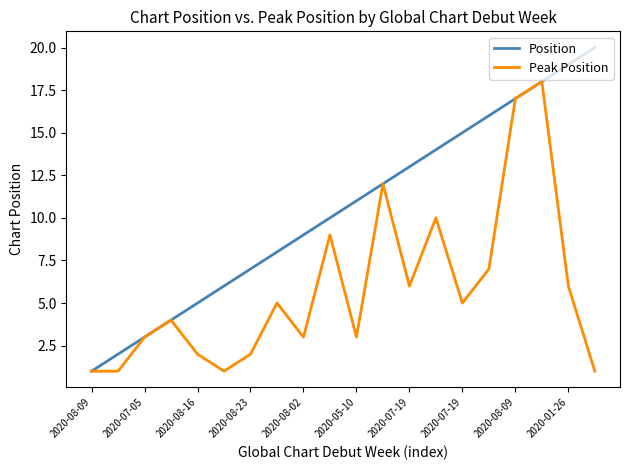

Reading left to right, transcribe all the data shown in this chart.

Position: 1	2	3	4	5	6	7	8	9	10	11	12	13	14	15	16	17	18	19	20
Peak Position: 1	1	3	4	2	1	2	5	3	9	3	12	6	10	5	7	17	18	6	1